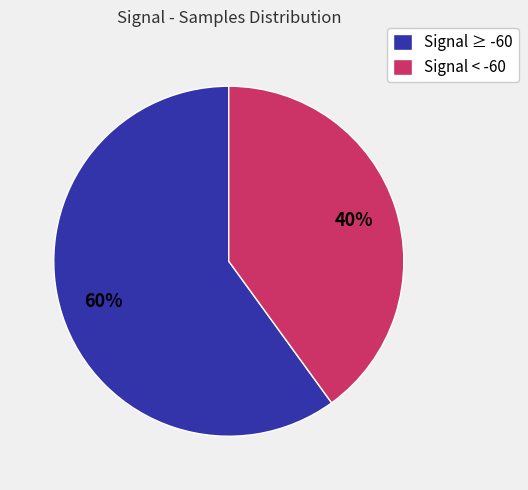

To the nearest percent, what is the difference between the Signal < -60 and Signal ≥ -60 slice percentages?

20%